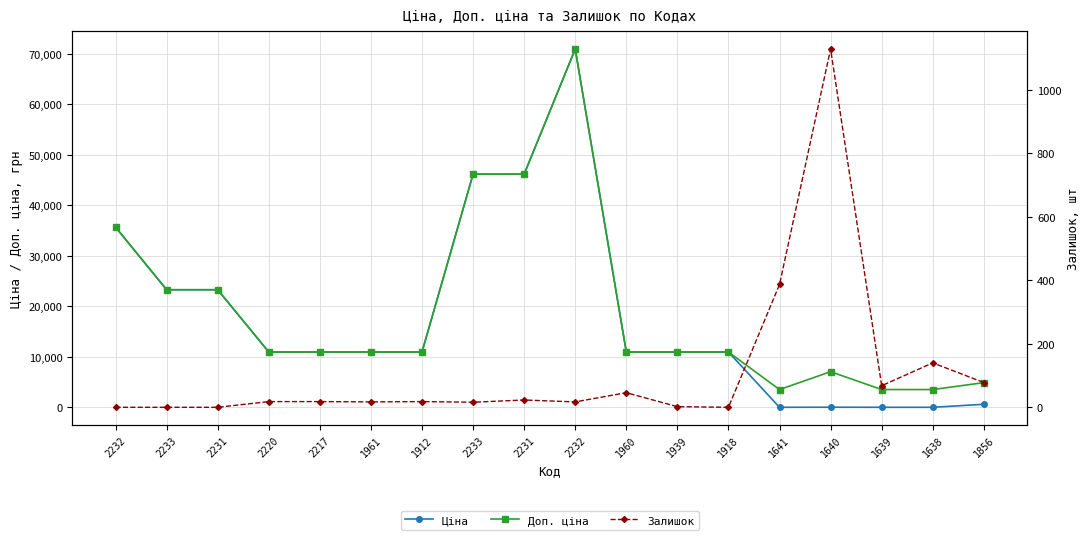

What are all the series names shown in the legend?

Ціна, Доп. ціна, Залишок